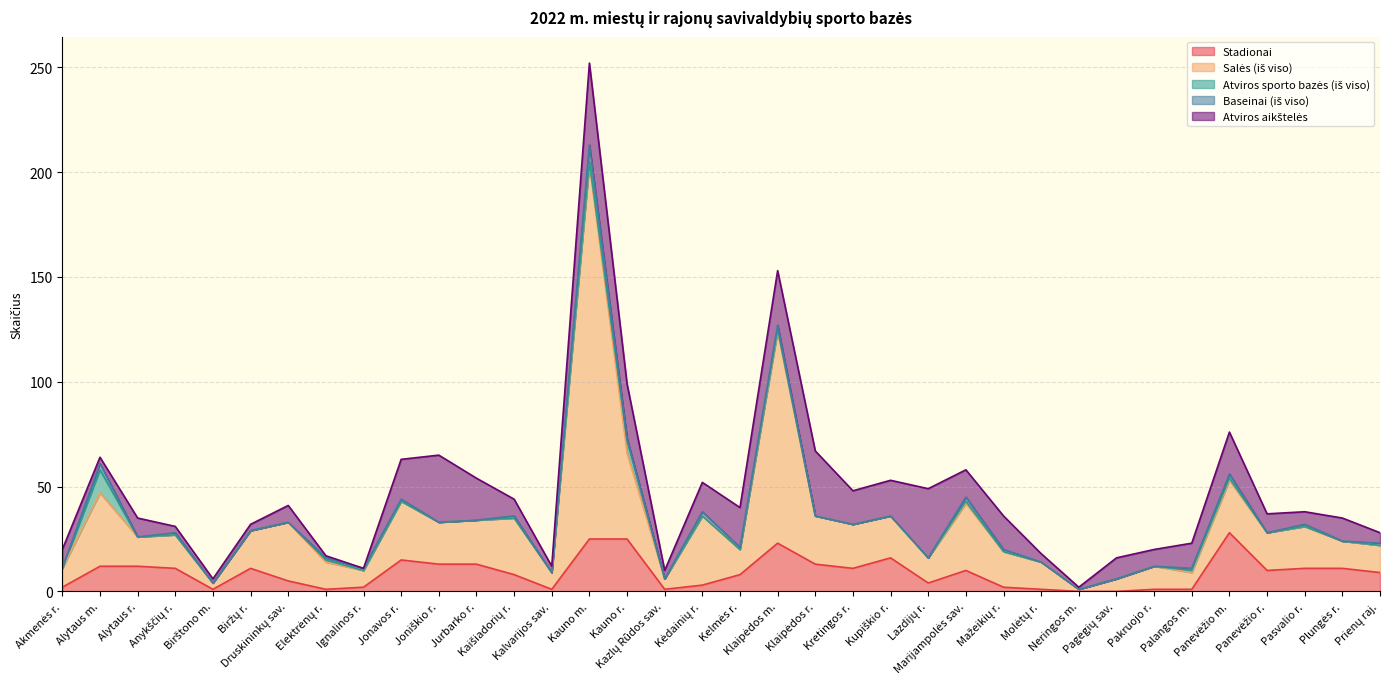

What is the sum of the Salės (iš viso) values at Kazlų Rūdos sav. and Kretingos r.?

26